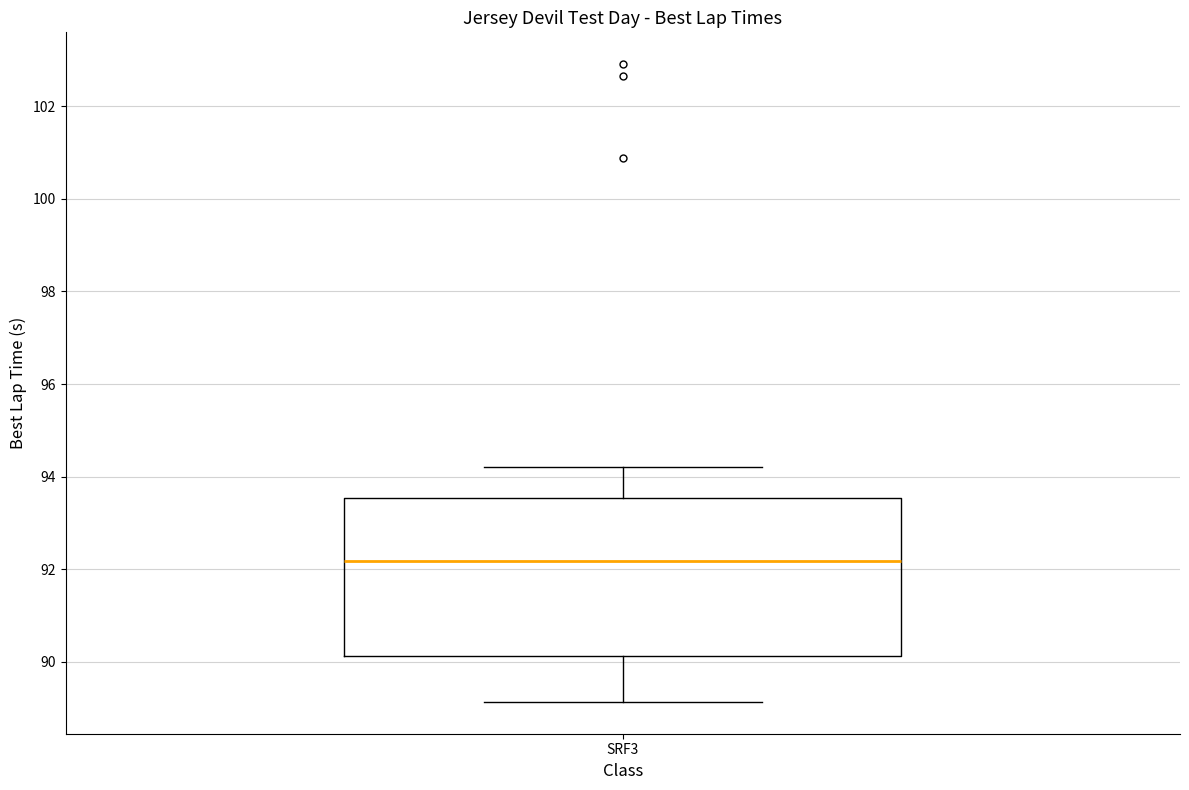

Transcribe this box plot: give where the median line is, the range the box spans, and where the two whiskers end, as read against the y-axis. The values are not printed on the chart, so give them approximately, as read against the axis.

median 92.2, box 90.2 to 93.6, whiskers 89.2 to 94.2